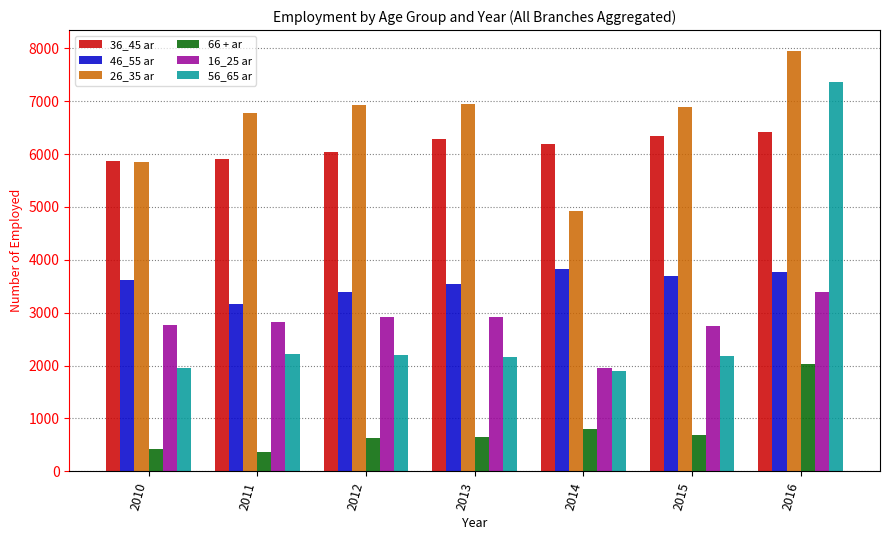

At which label is 36_45 ar closest to 6142?

2014